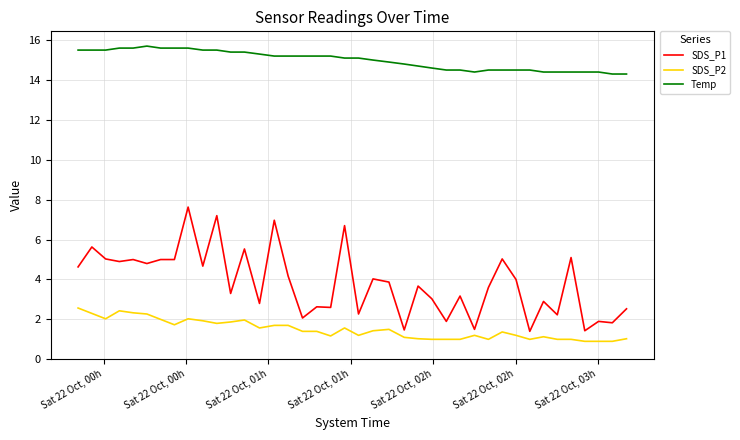

What is the minimum value for SDS_P2?

0.9